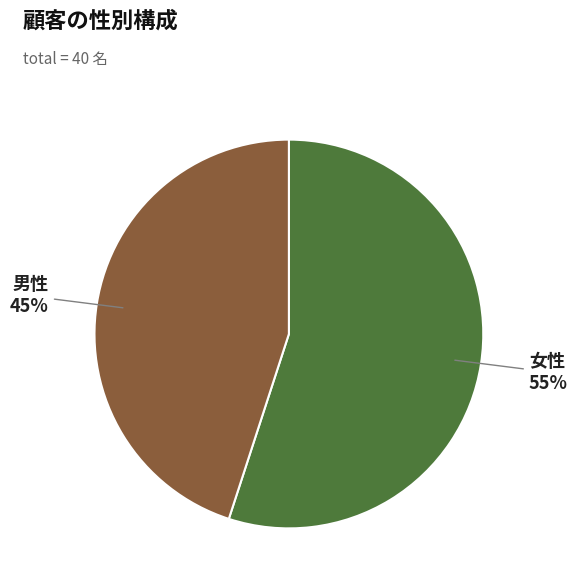

Is there a majority slice in this chart?

Yes